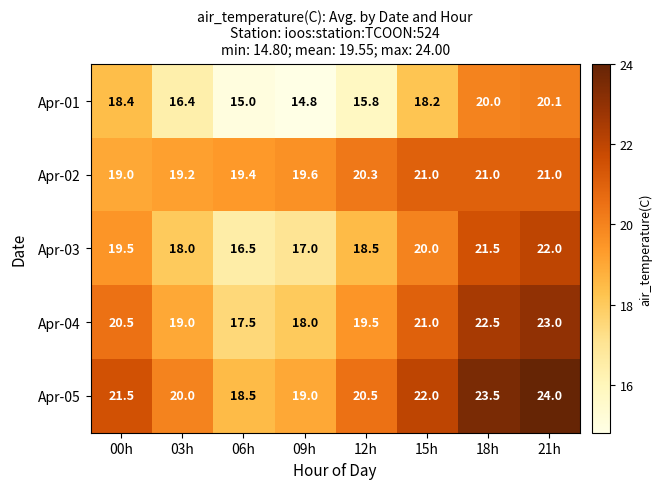

Is it true that Apr-03 equals 22.0 at 21h?

True